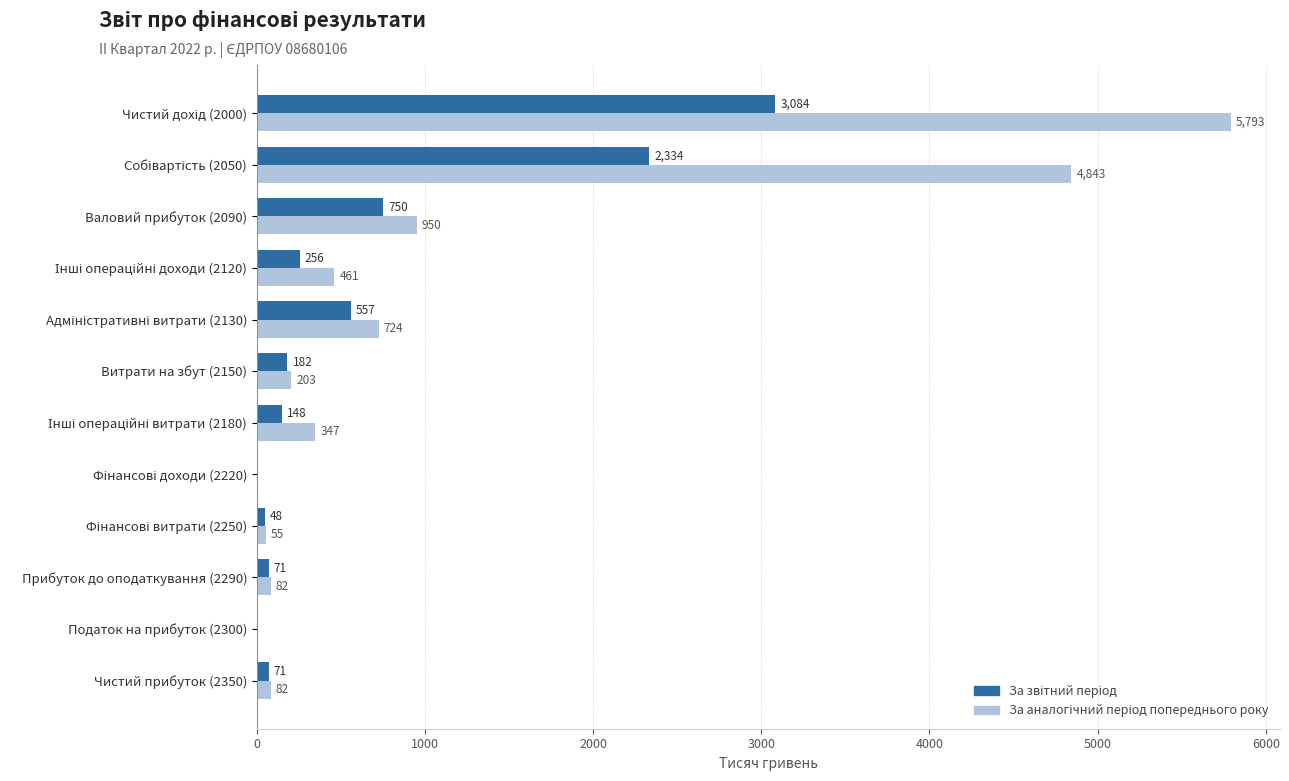

What is the maximum value shown in the chart?

5793